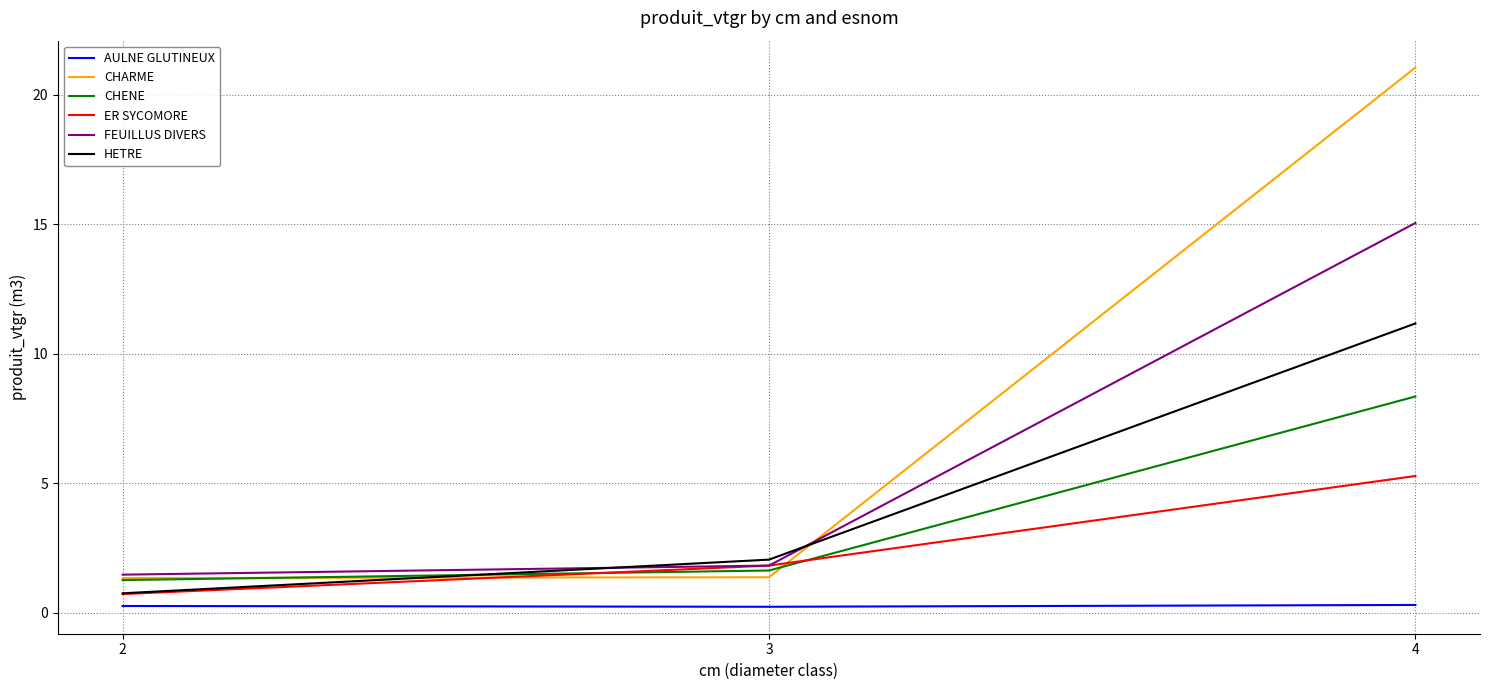

Which series has the largest total across all categories?

CHARME